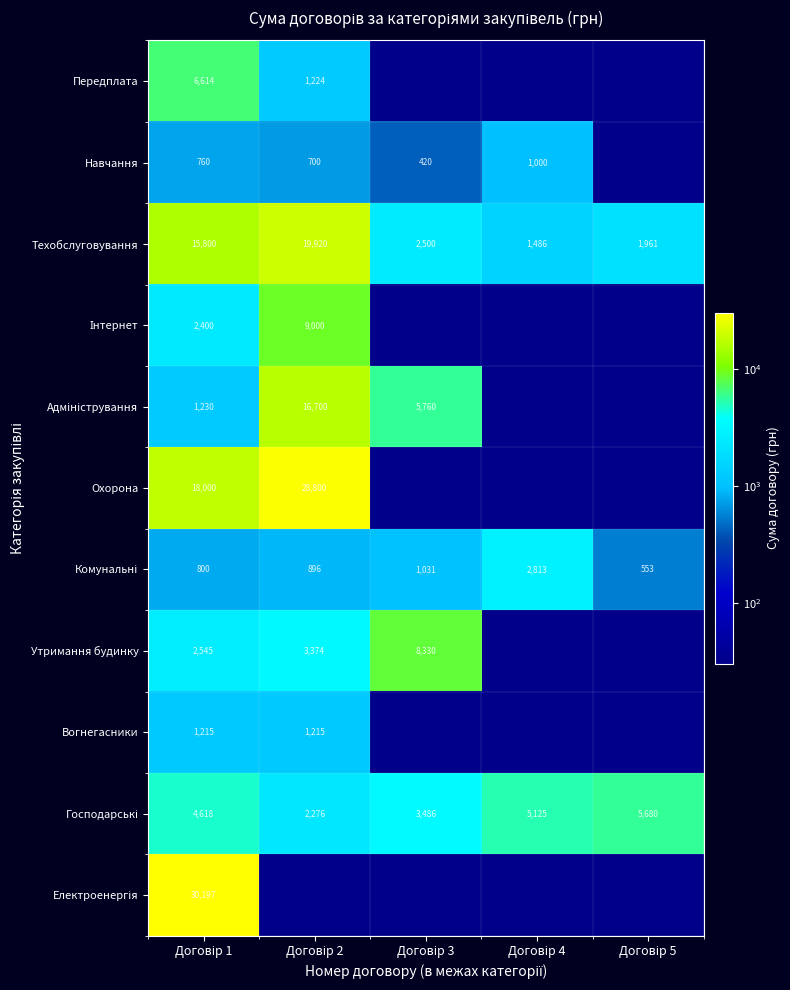

What is the highest value of the Техобслуговування series?

19920